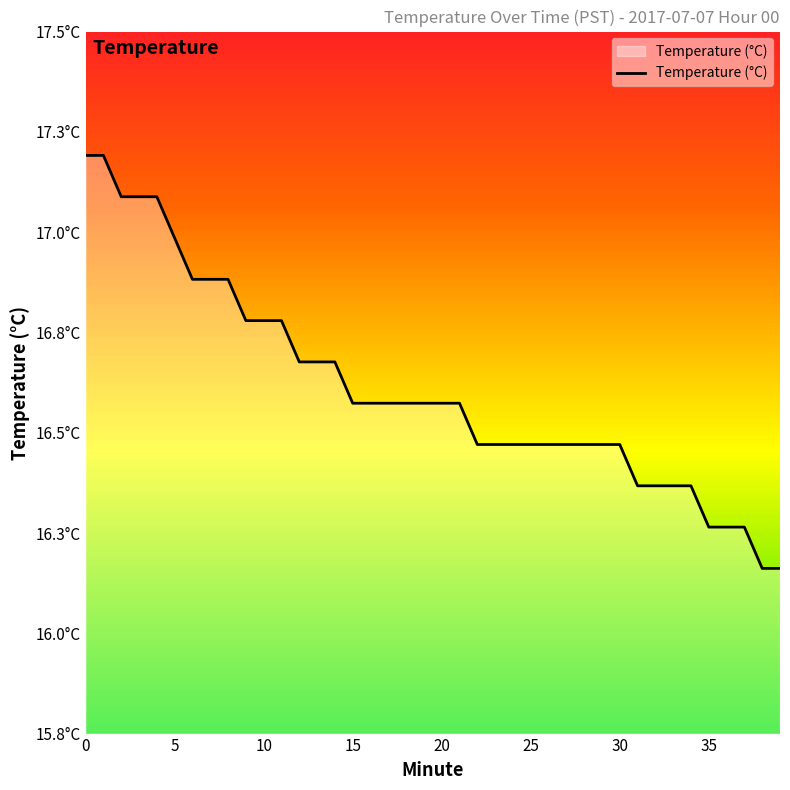

What is the change in value from 25 to 39?

-0.3